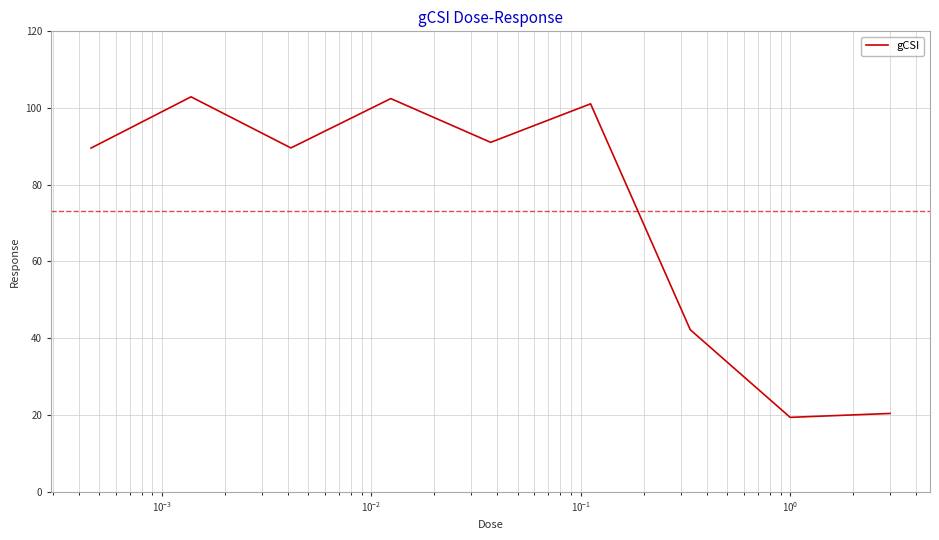

What is the smallest value displayed?

19.4